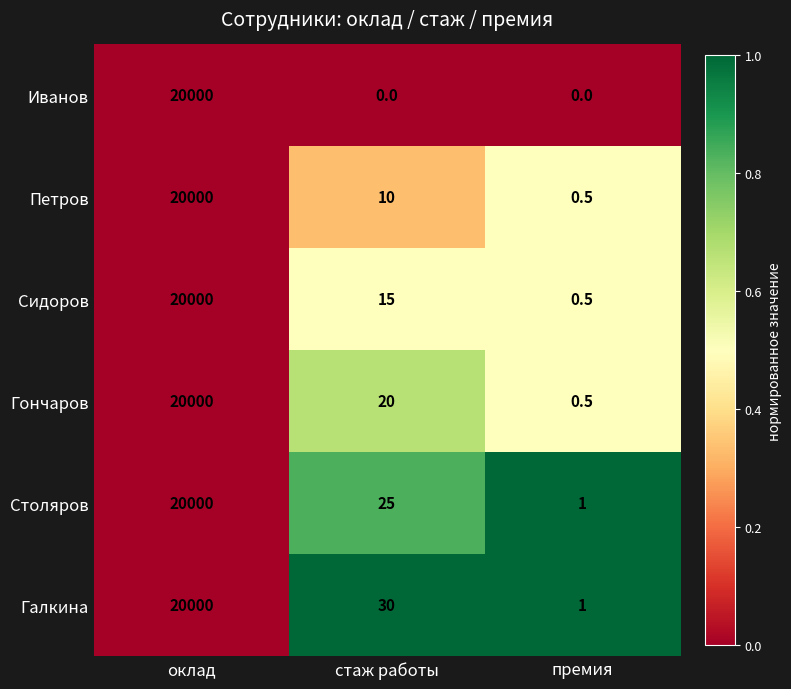

What is the difference between the maximum and second lowest values in the Иванов series?

20000.0